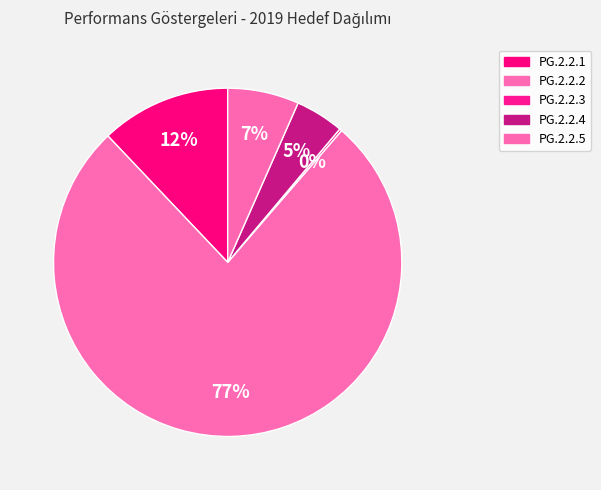

How many segments does this pie chart have?

5